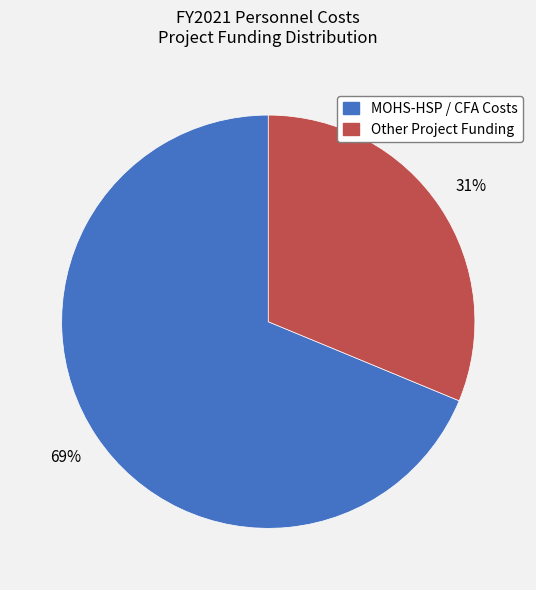

Which category has the biggest portion of the pie?

MOHS-HSP / CFA Costs